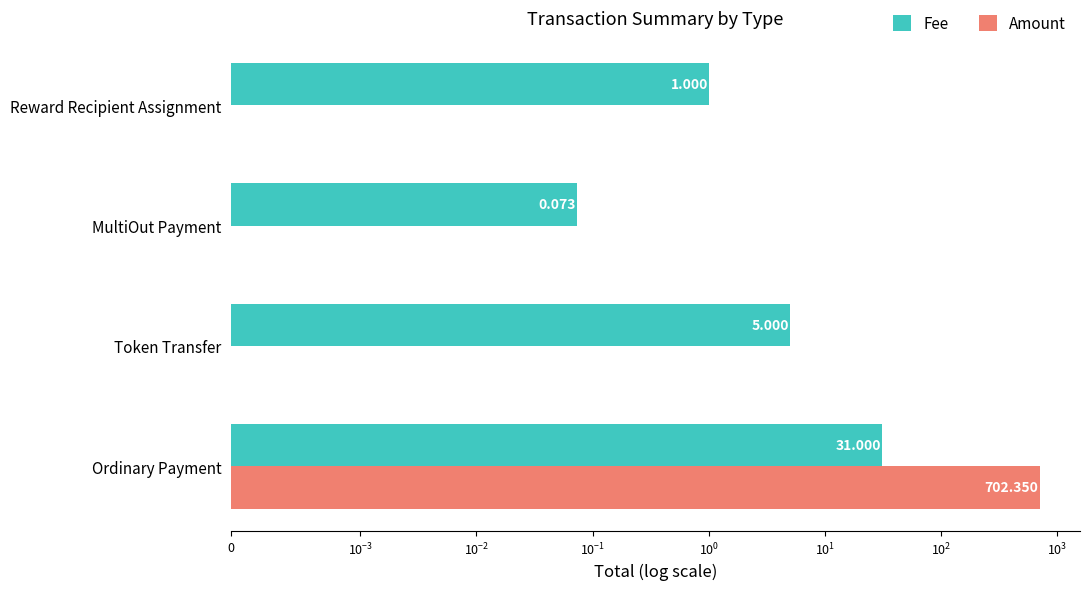

What are all the series names shown in the legend?

Fee, Amount